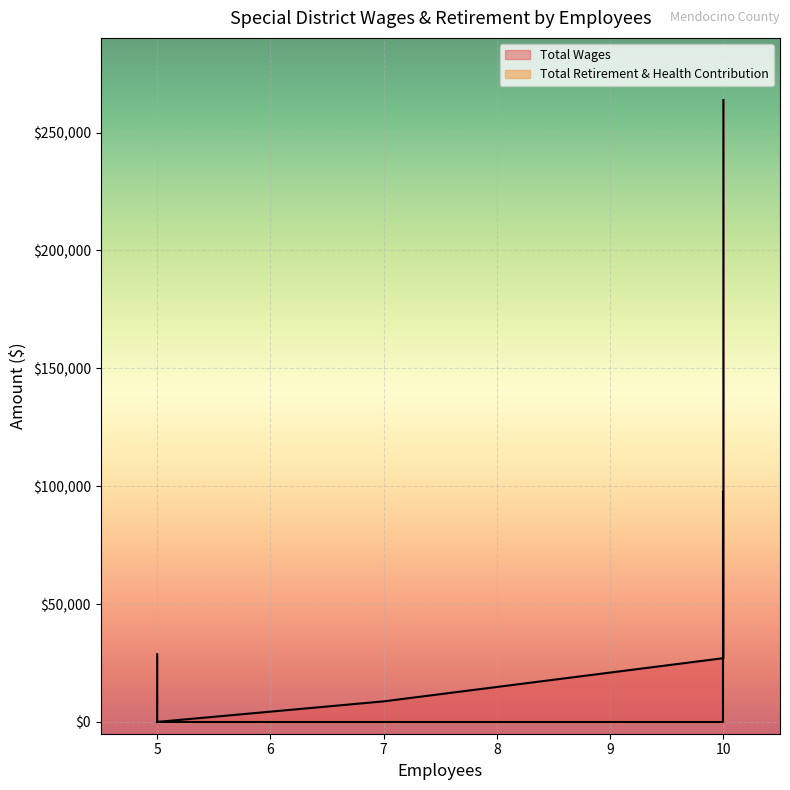

How many values in Total Wages are above zero?

4